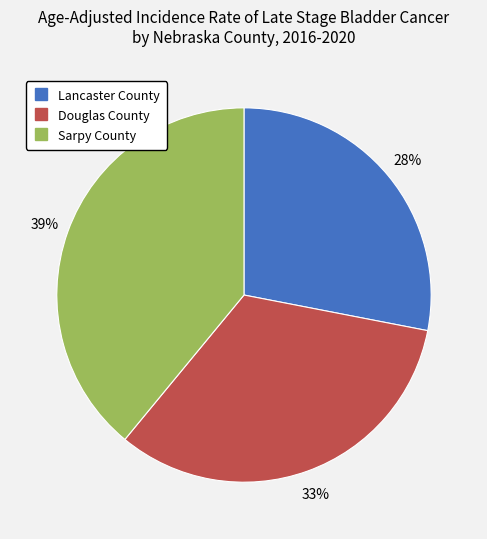

To the nearest percent, what is the average slice percentage?

33%